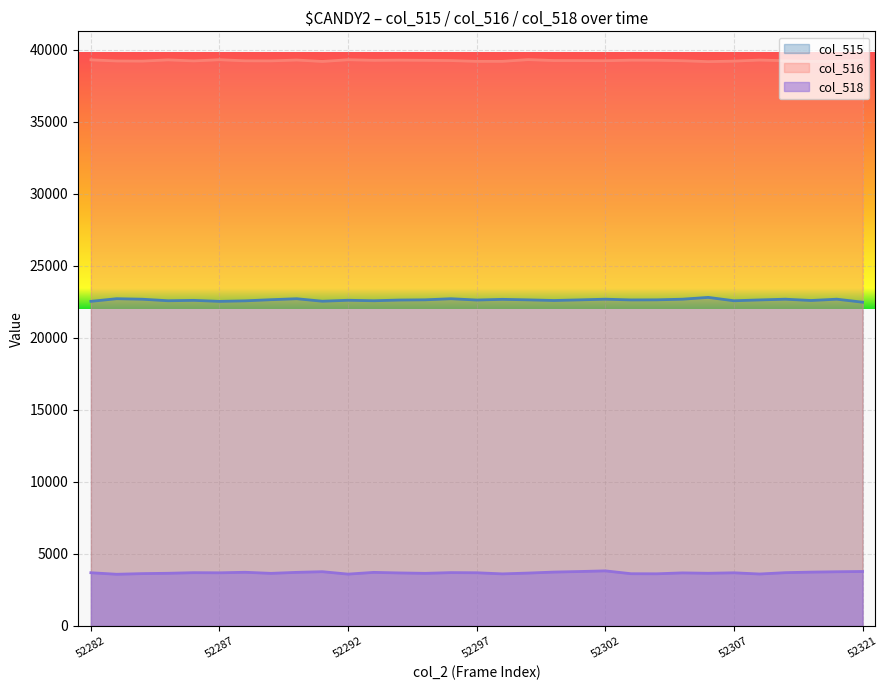

Approximately how many times larger is the value at 52304 compared to 52307?

1.0